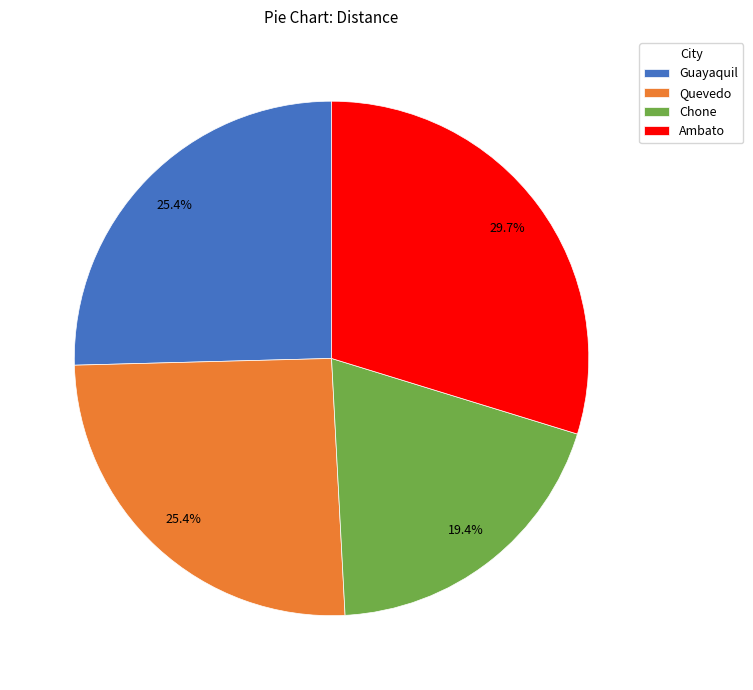

True or false: Guayaquil accounts for 12% of the total.

False